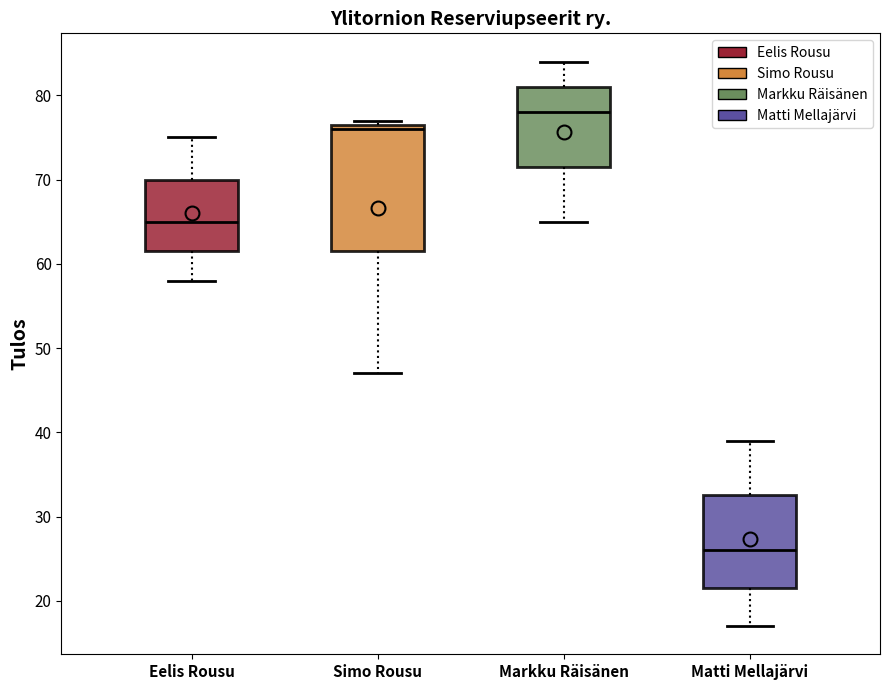

Comparing the boxes themselves (not the whiskers), which one is the tallest?

Simo Rousu